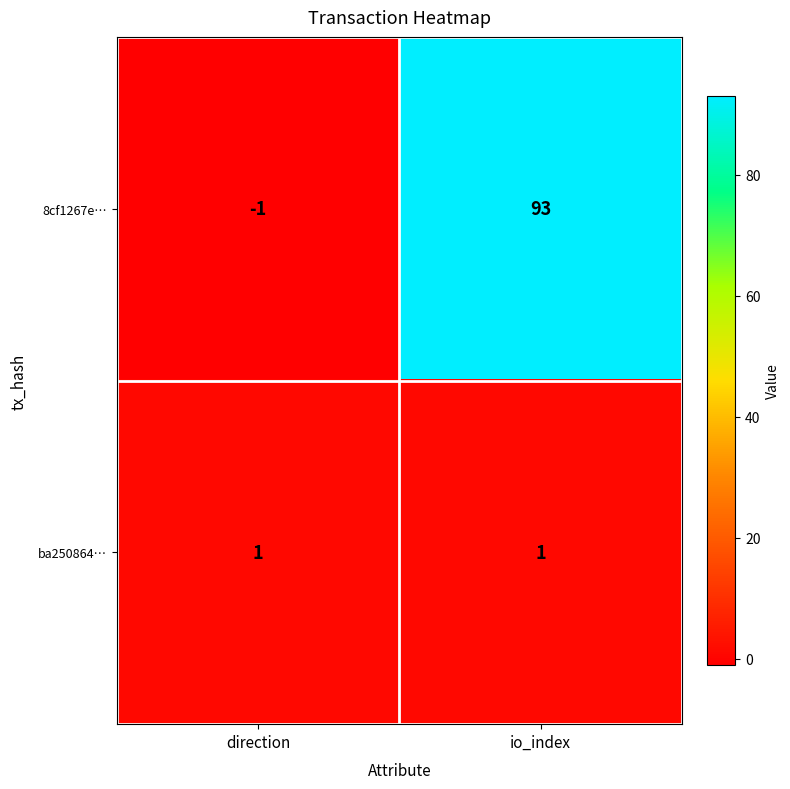

Between direction and io_index, which series saw the biggest shift?

8cf1267e…